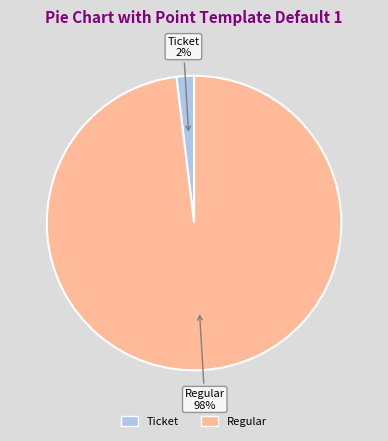

To the nearest percent, what is the average slice percentage?

50%